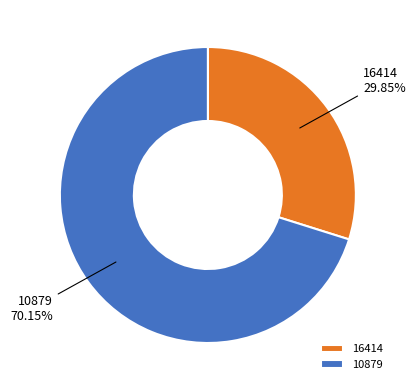

Do 16414 and 10879 together represent more than half of the pie?

Yes